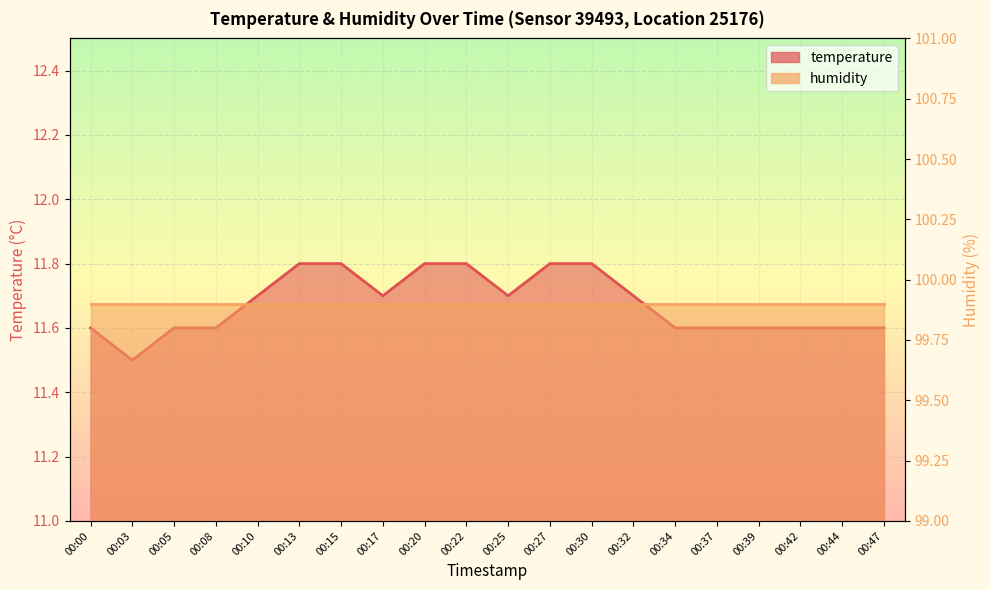

True or false: the data shows 17.5 at 00:27.

False